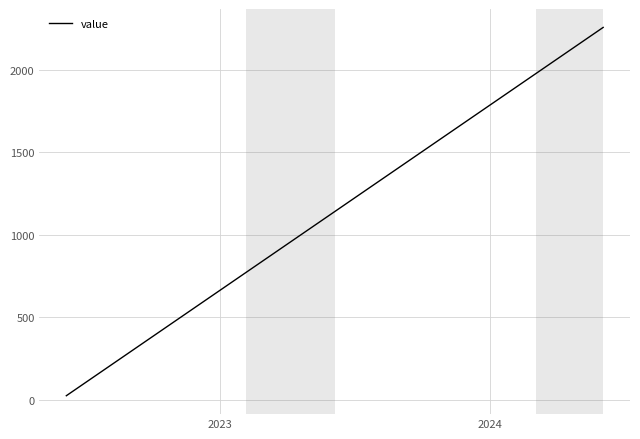

What is the greatest value displayed?

2257.9